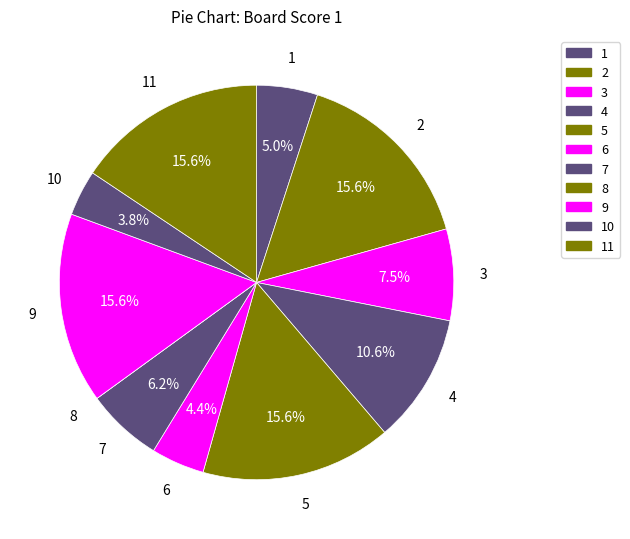

Combined, what portion of the pie is 5 and 3?

23.1%